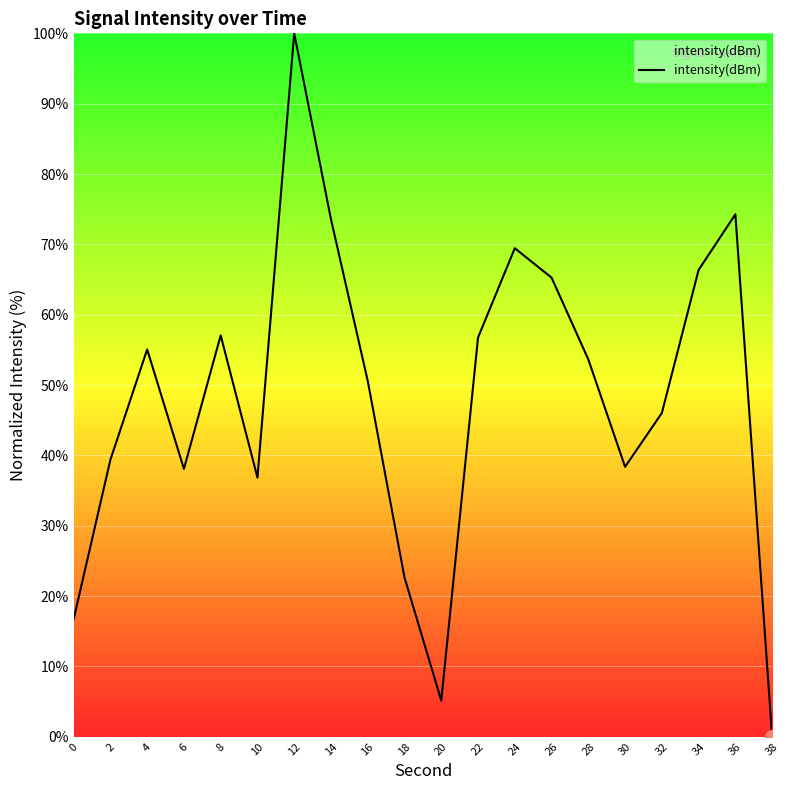

Count the number of data series in this chart.

1